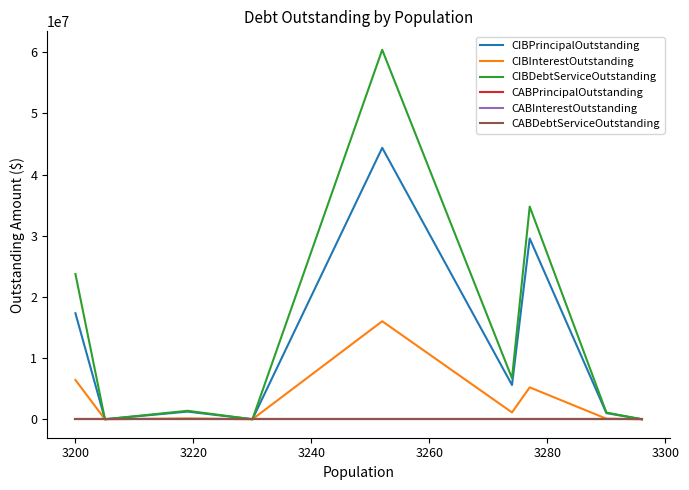

Reading left to right, extract all data points from this chart.

CIBPrincipalOutstanding: 17325000.0	0.0	1249000.0	0.0	44375000.0	5595000.0	29555000.0	1005000.0	0.0
CIBInterestOutstanding: 6423028.0	0.0	133226.1	0.0	16022950.8	1116305.0	5213981.1	90083.7	0.0
CIBDebtServiceOutstanding: 23748028.0	0.0	1382226.1	0.0	60397950.8	6711305.0	34768981.1	1095083.7	0.0
CABPrincipalOutstanding: 0.0	0.0	0.0	0.0	0.0	0.0	0.0	0.0	0.0
CABInterestOutstanding: 0.0	0.0	0.0	0.0	0.0	0.0	0.0	0.0	0.0
CABDebtServiceOutstanding: 0.0	0.0	0.0	0.0	0.0	0.0	0.0	0.0	0.0